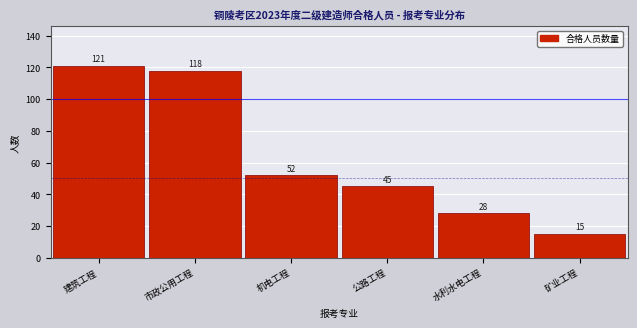

Reading left to right, what are all the values shown in this chart?

121	118	52	45	28	15